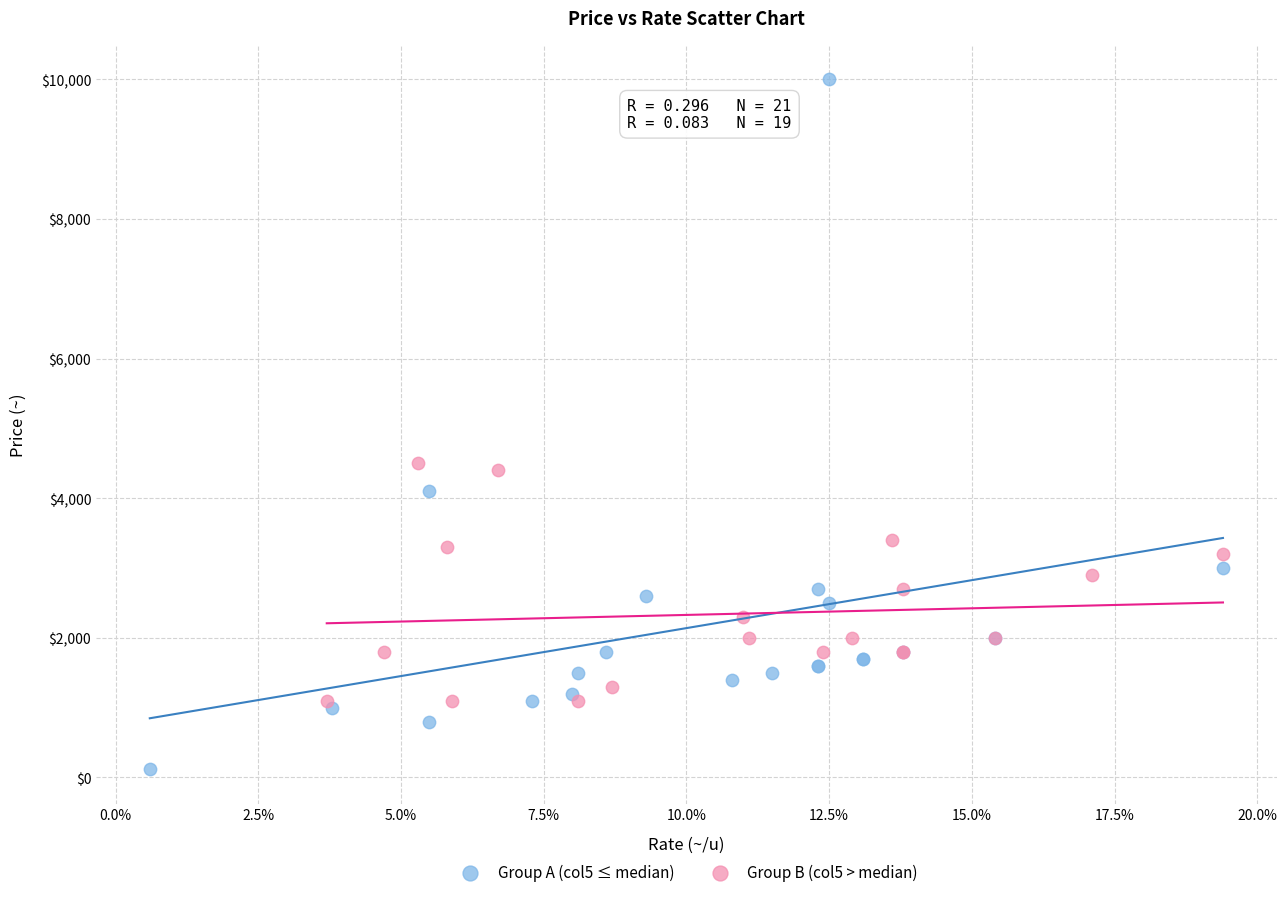

Which series reaches the minimum Y coordinate?

Group A (col5 ≤ median)